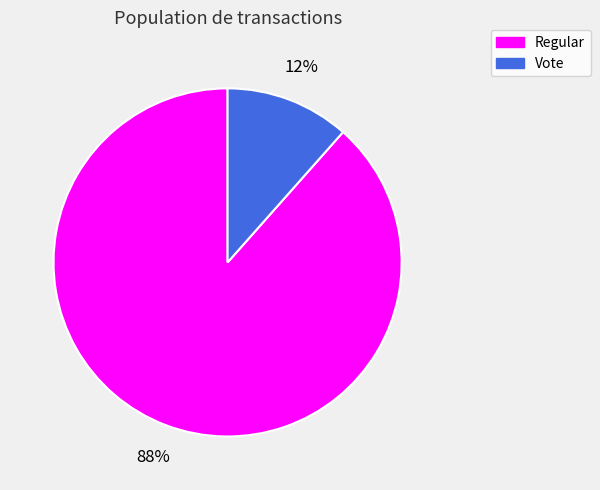

Which has a higher value, Regular or Vote?

Regular